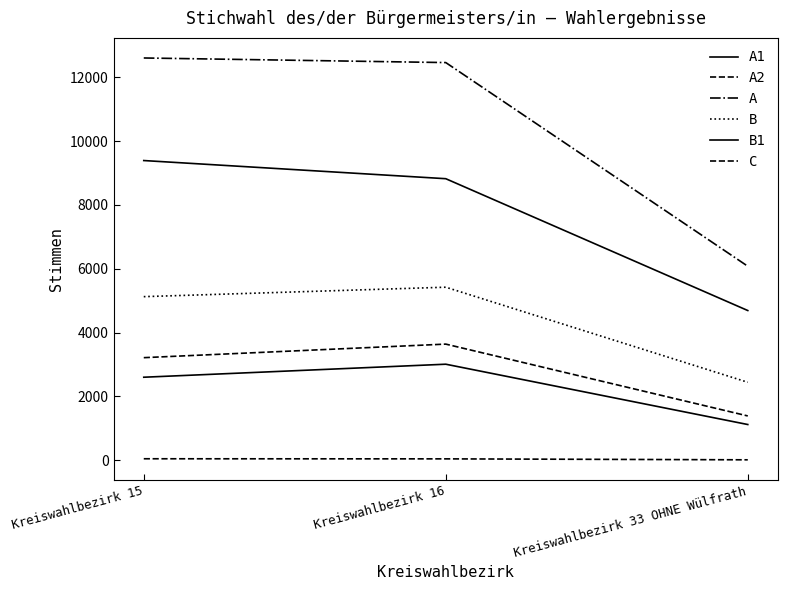

Reading left to right, what are all the values shown in this chart?

A1: Kreiswahlbezirk 15=9391	Kreiswahlbezirk 16=8822	Kreiswahlbezirk 33 OHNE Wülfrath=4691
A2: Kreiswahlbezirk 15=3214	Kreiswahlbezirk 16=3639	Kreiswahlbezirk 33 OHNE Wülfrath=1388
A: Kreiswahlbezirk 15=12605	Kreiswahlbezirk 16=12461	Kreiswahlbezirk 33 OHNE Wülfrath=6079
B: Kreiswahlbezirk 15=5126	Kreiswahlbezirk 16=5422	Kreiswahlbezirk 33 OHNE Wülfrath=2443
B1: Kreiswahlbezirk 15=2601	Kreiswahlbezirk 16=3009	Kreiswahlbezirk 33 OHNE Wülfrath=1119
C: Kreiswahlbezirk 15=46	Kreiswahlbezirk 16=43	Kreiswahlbezirk 33 OHNE Wülfrath=13